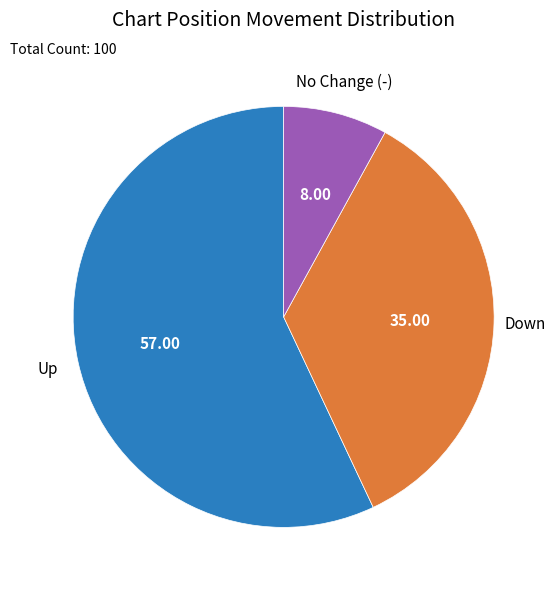

Does any single category account for the majority?

Yes